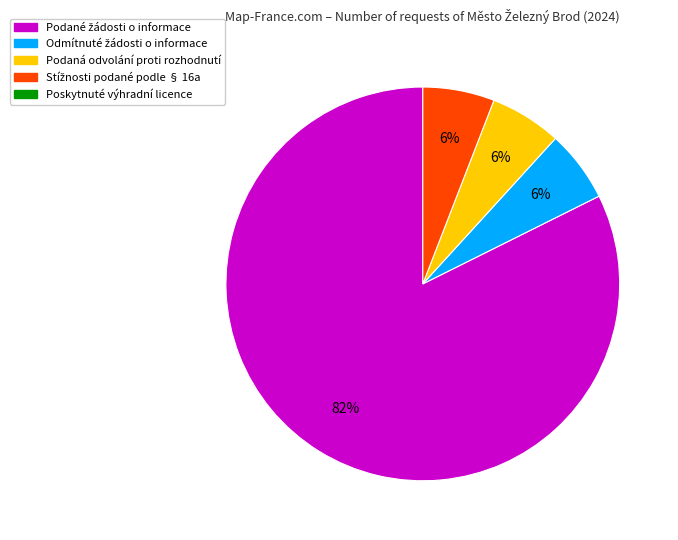

To the nearest percent, what is the average slice percentage?

25%